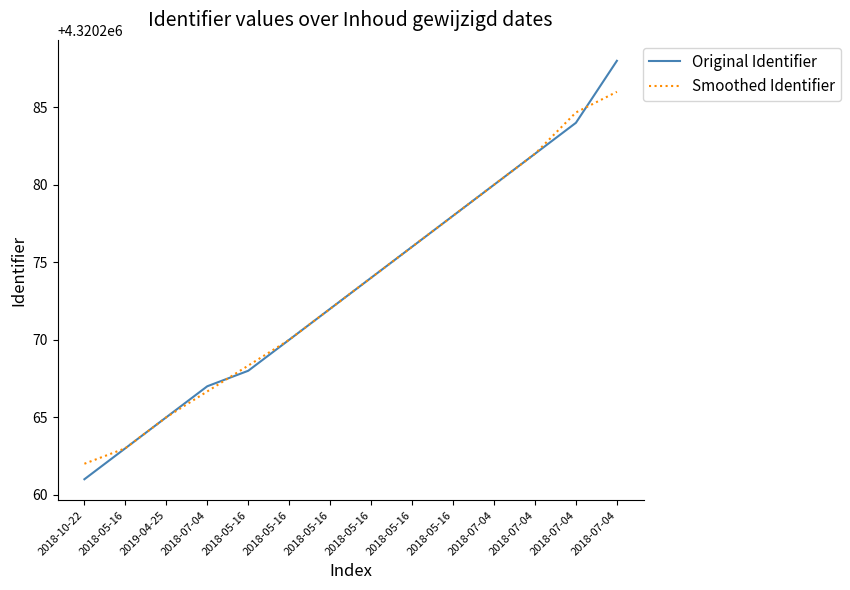

What is the difference between the maximum and minimum values in the Smoothed Identifier series?

24.0